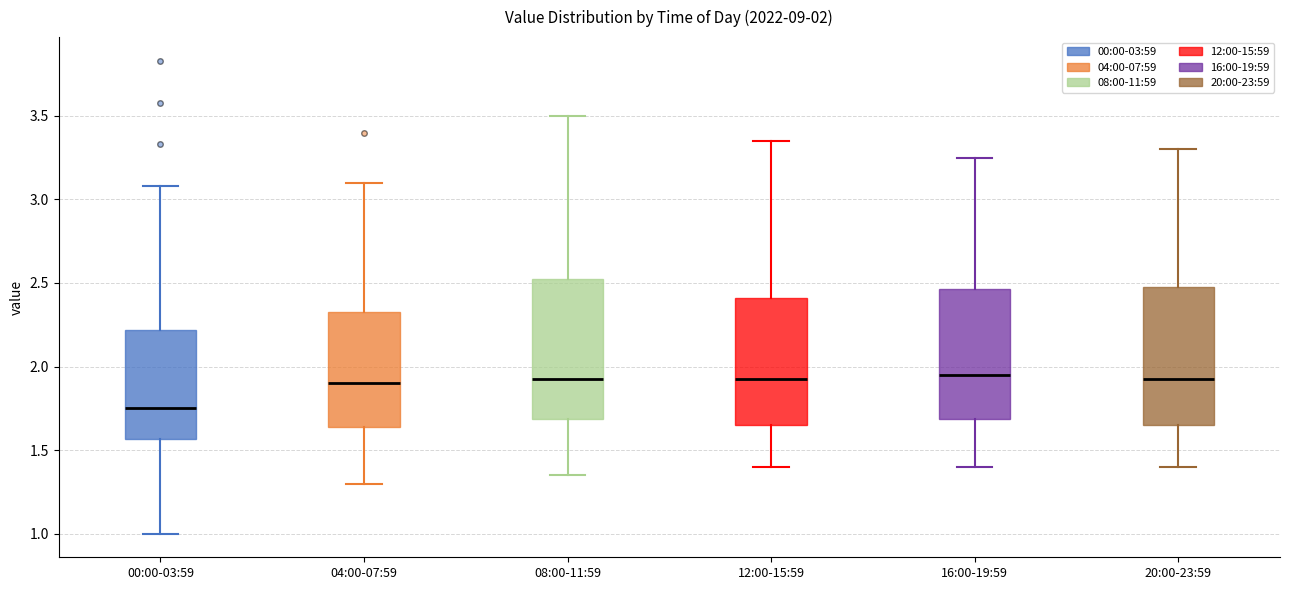

Which box's median line is the lowest?

00:00-03:59